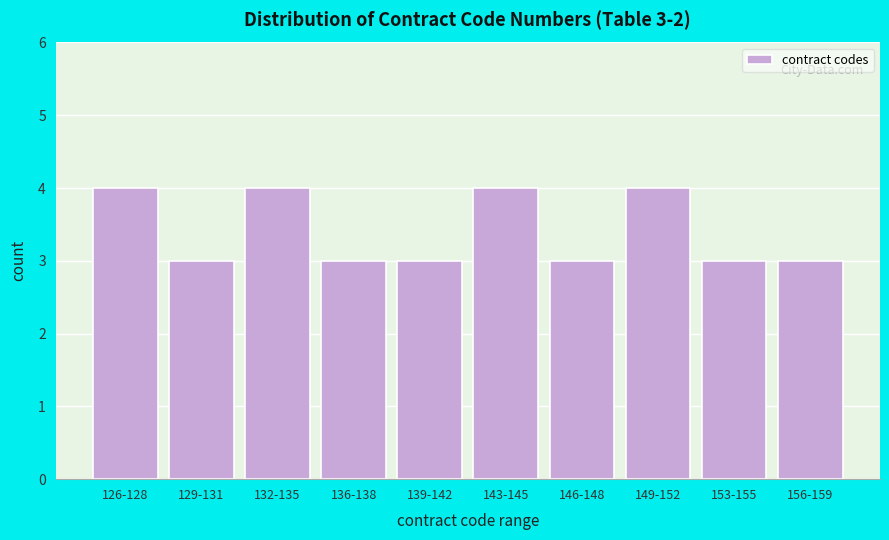

Reading left to right, list all the values displayed in this chart.

126-128=4	129-131=3	132-135=4	136-138=3	139-142=3	143-145=4	146-148=3	149-152=4	153-155=3	156-159=3